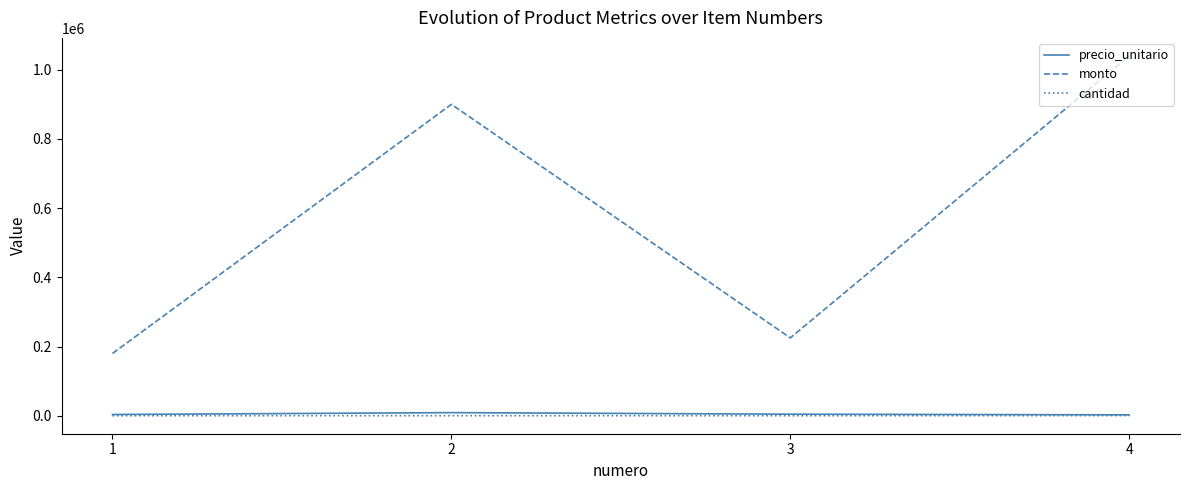

What is the spread (max minus min) of values at 2?

899900